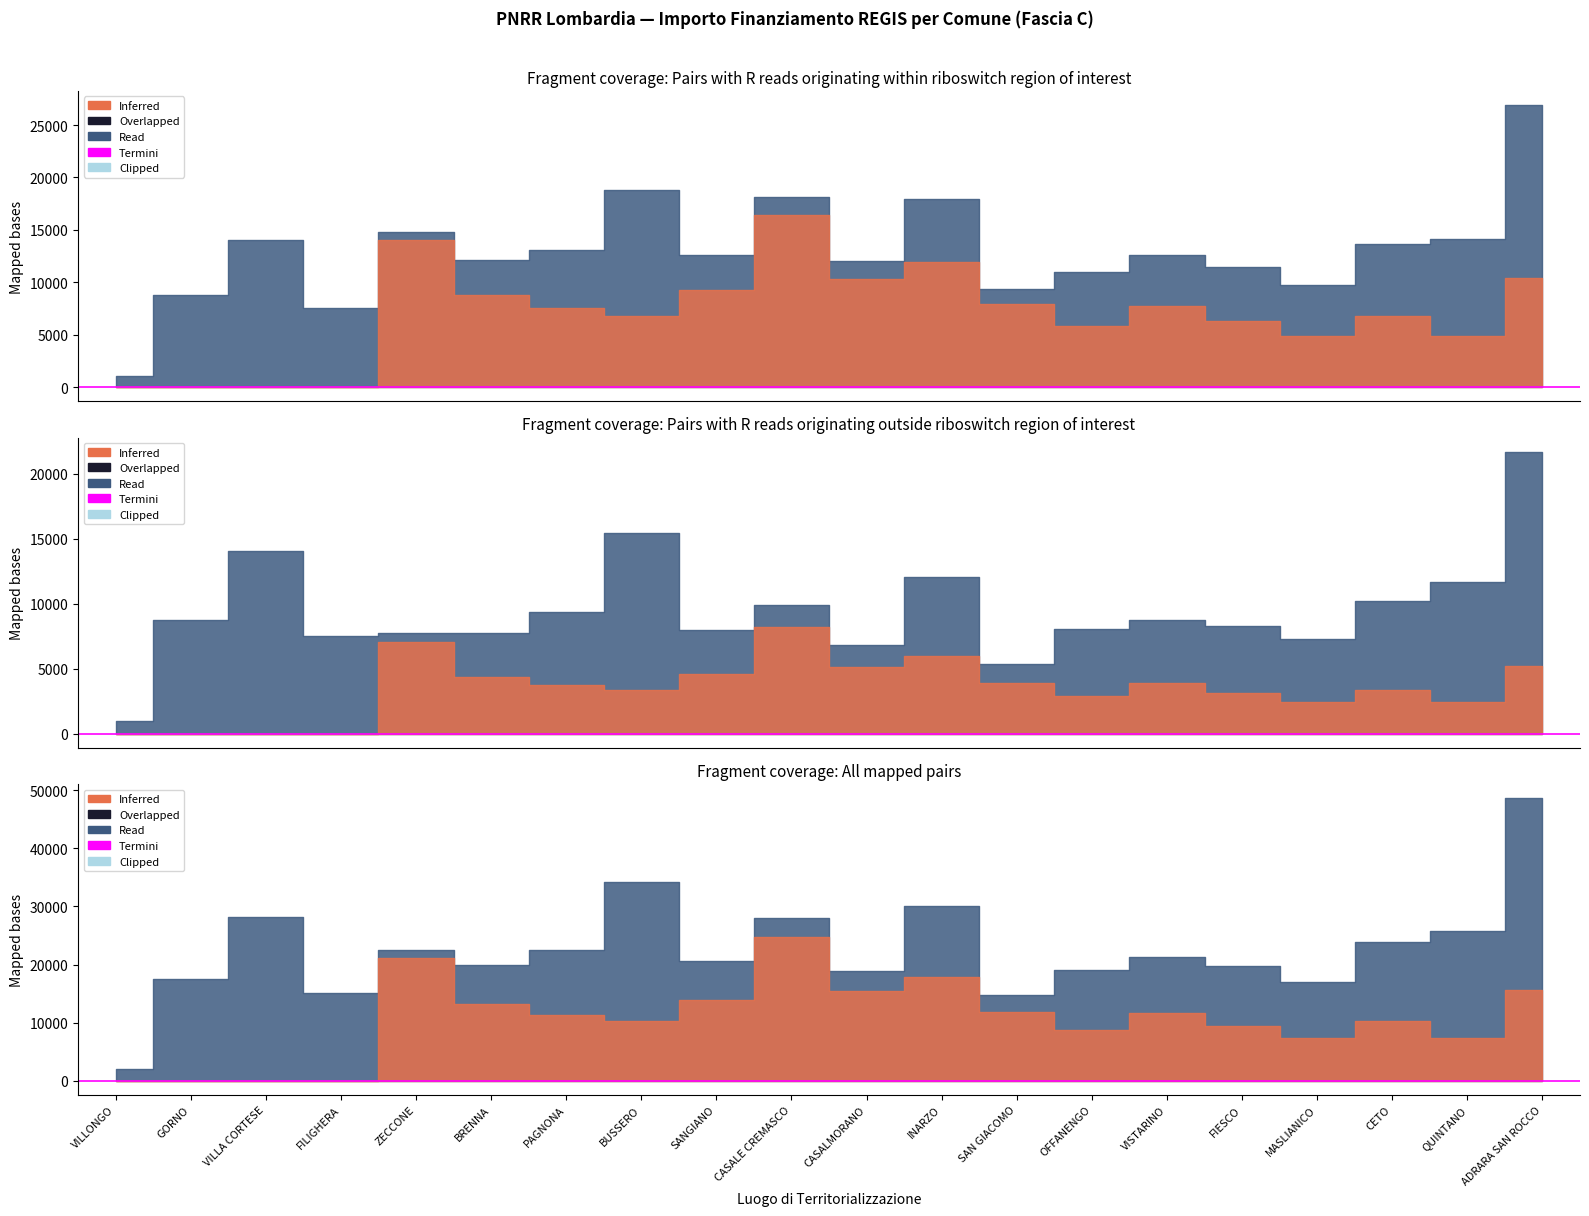

Does the chart display data point markers on the line(s)?

No